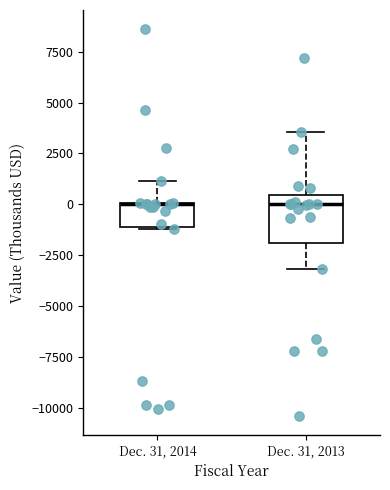

Reading left to right, read every box against the y-axis: the position of its median line, the range the box covers, and the ends of its whiskers. The values are not printed on the chart, so give them approximately, as read against the axis.

Dec. 31, 2014: median 0 (drawn on the box's upper edge), box -1000 to 0, whiskers -1000 to 1000
Dec. 31, 2013: median 0, box -2000 to 500, whiskers -3000 to 3500